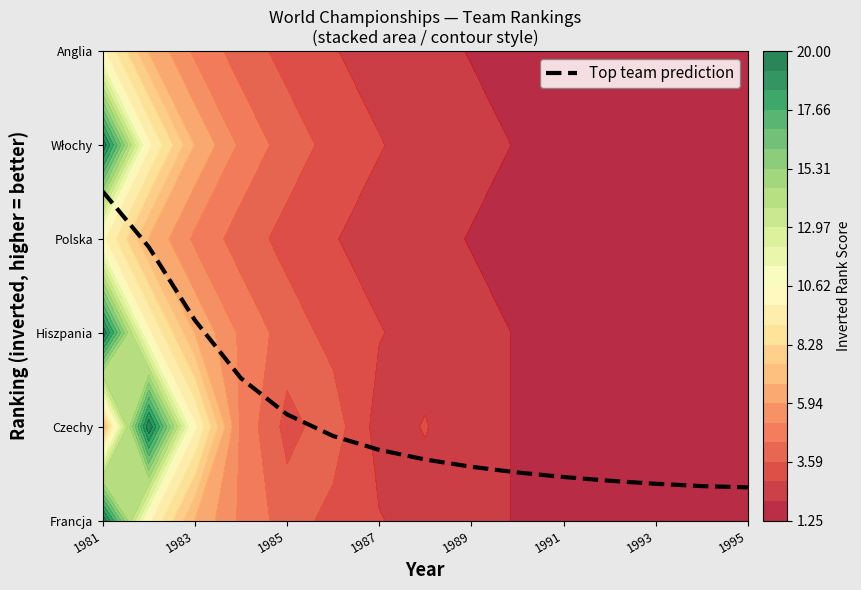

Reading left to right, transcribe all the data shown in this chart.

3.5	2.9	2.1	1.5	1.1	0.9	0.8	0.6	0.6	0.5	0.5	0.4	0.4	0.4	0.4